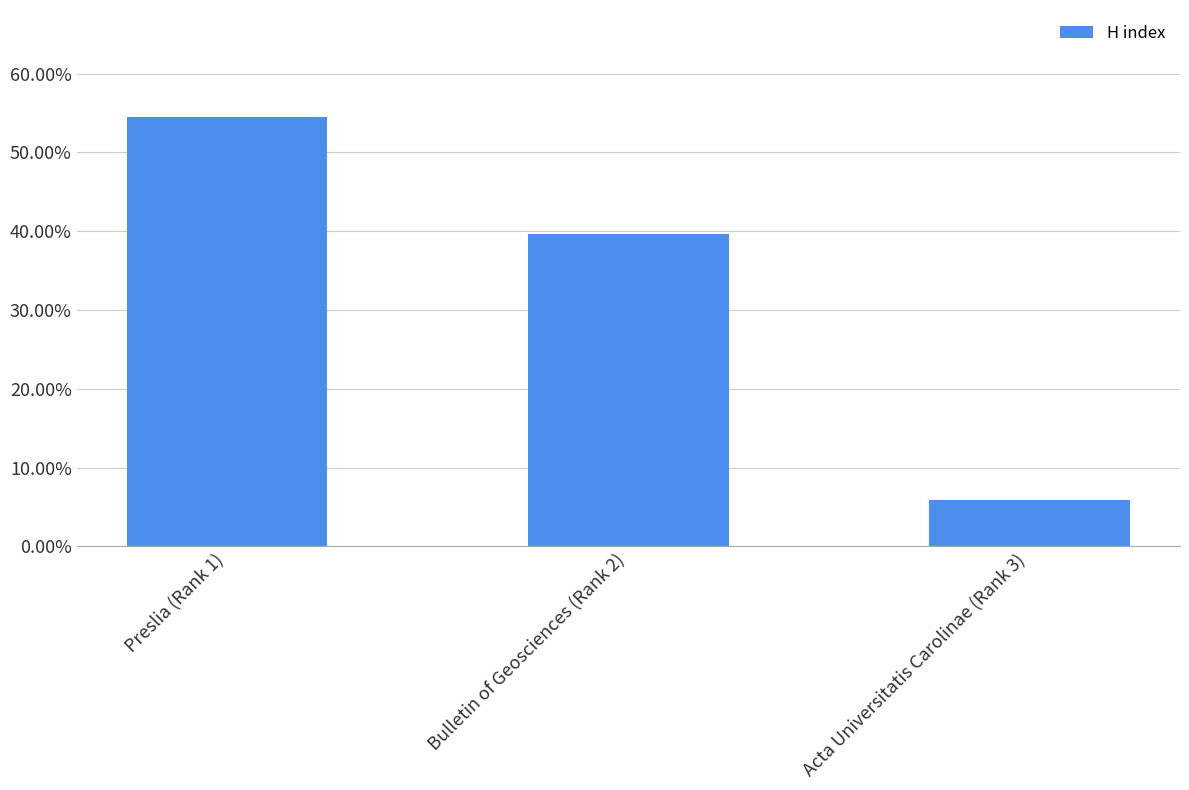

Are the bars horizontal?

No